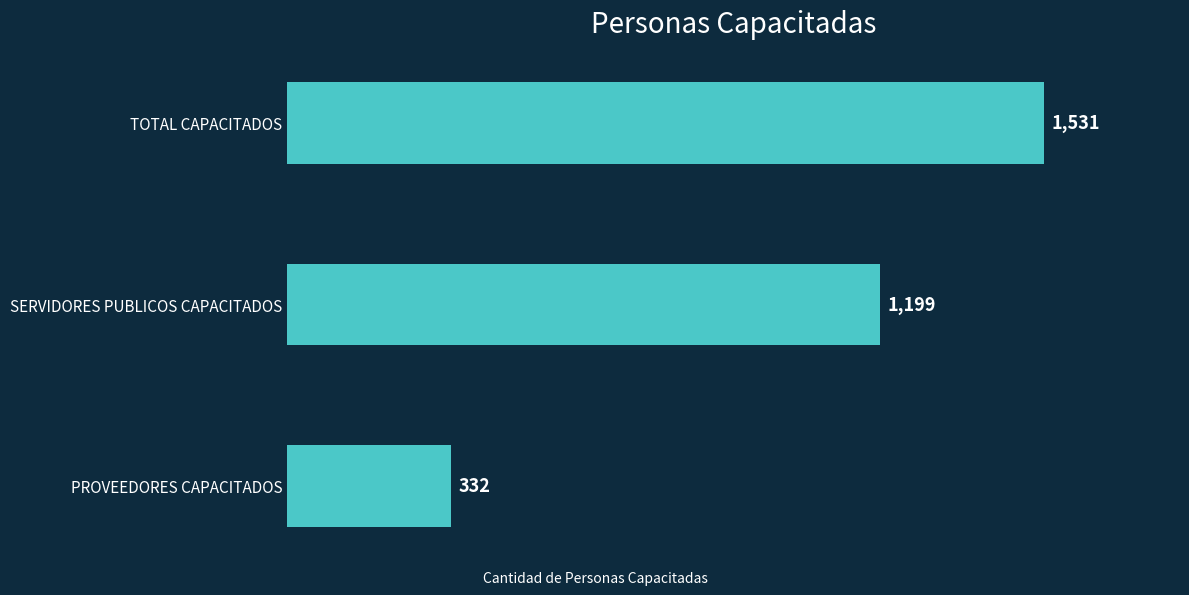

Rank the categories by value from lowest to highest.

PROVEEDORES CAPACITADOS, SERVIDORES PUBLICOS CAPACITADOS, TOTAL CAPACITADOS